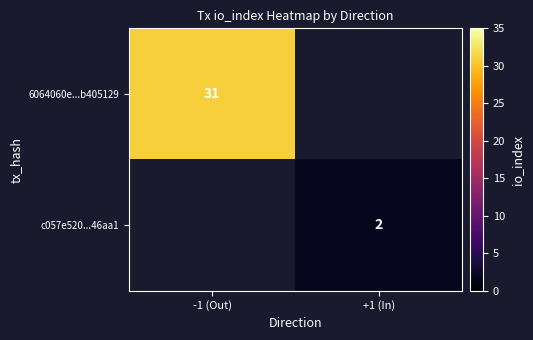

Is it true that 6064060e...b405129 equals 31 at -1 (Out)?

True